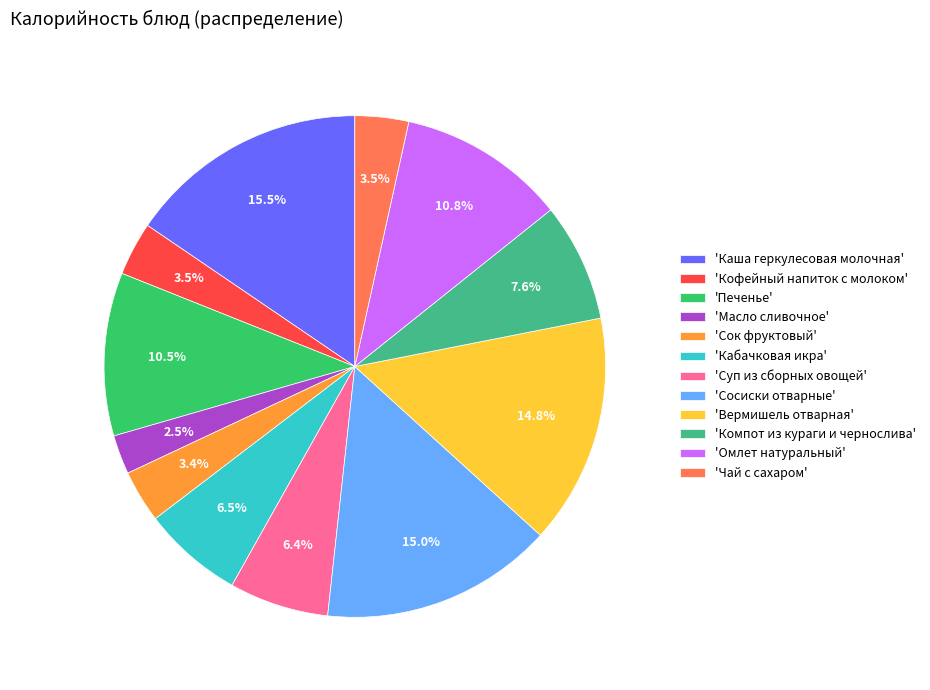

Between 'Омлет натуральный' and 'Сосиски отварные', which is larger?

'Сосиски отварные'